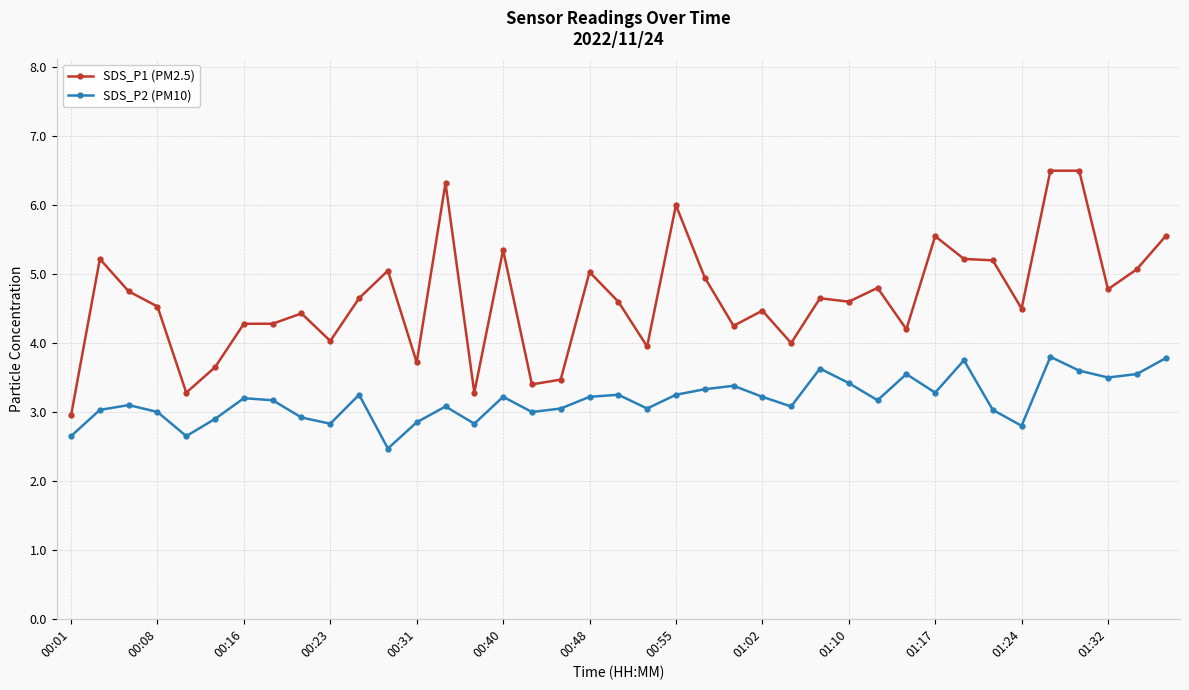

Which series has the widest spread of values?

SDS_P1 (PM2.5)